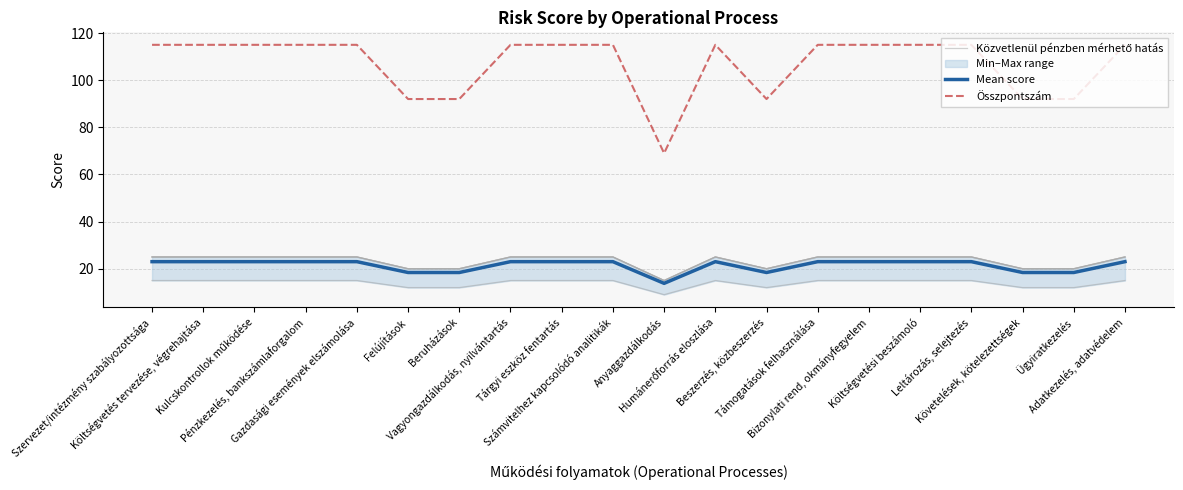

True or false: Összpontszám has a value of 66.8 at Számvitelhez kapcsolódó analitikák.

False